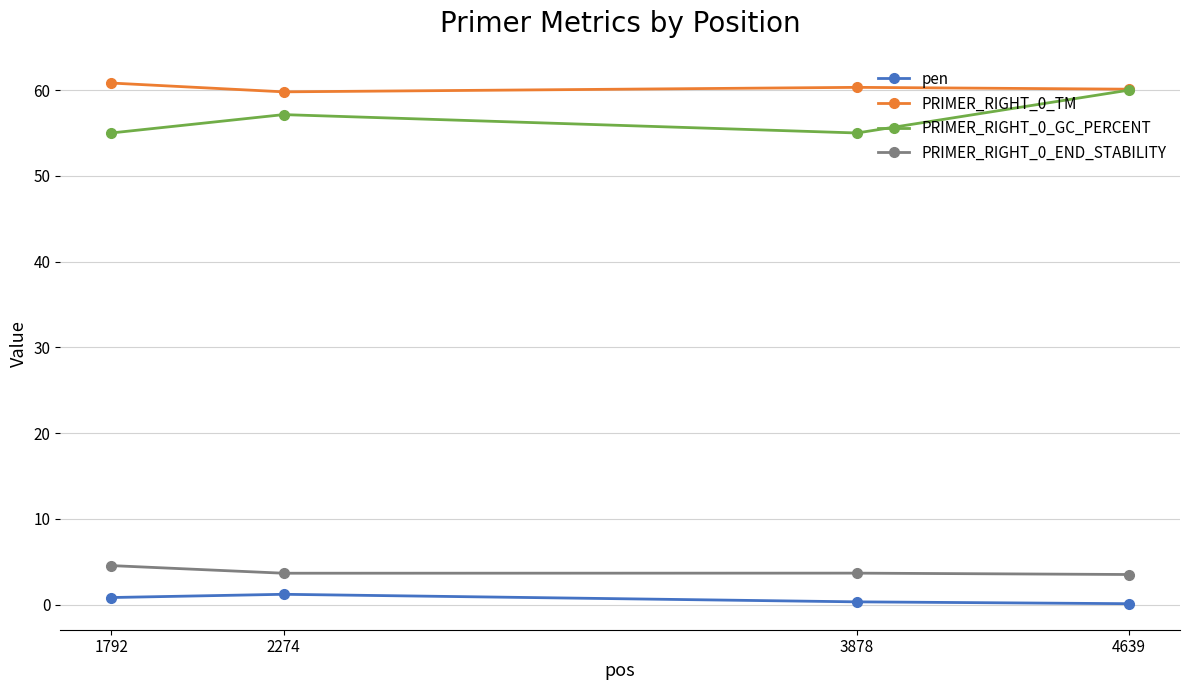

Which series has the largest total across all categories?

PRIMER_RIGHT_0_TM